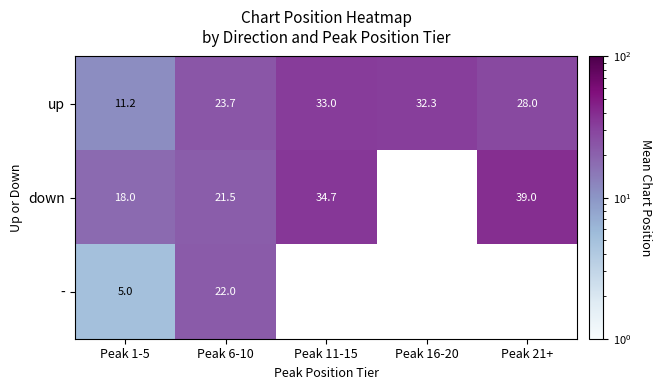

Between Peak 21+ and Peak 11-15, which is larger?

Peak 11-15